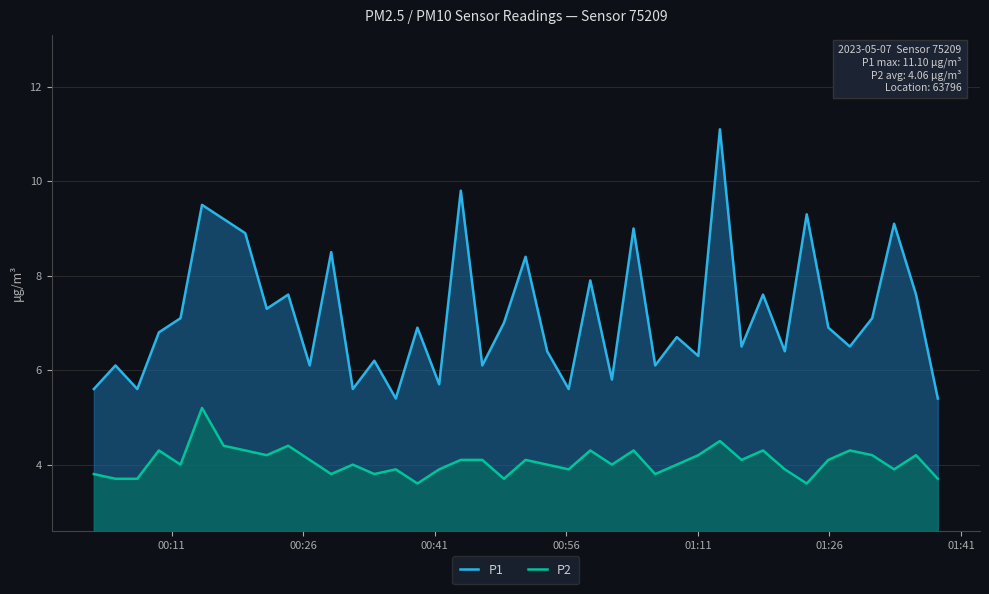

What is the minimum value for P1?

5.4